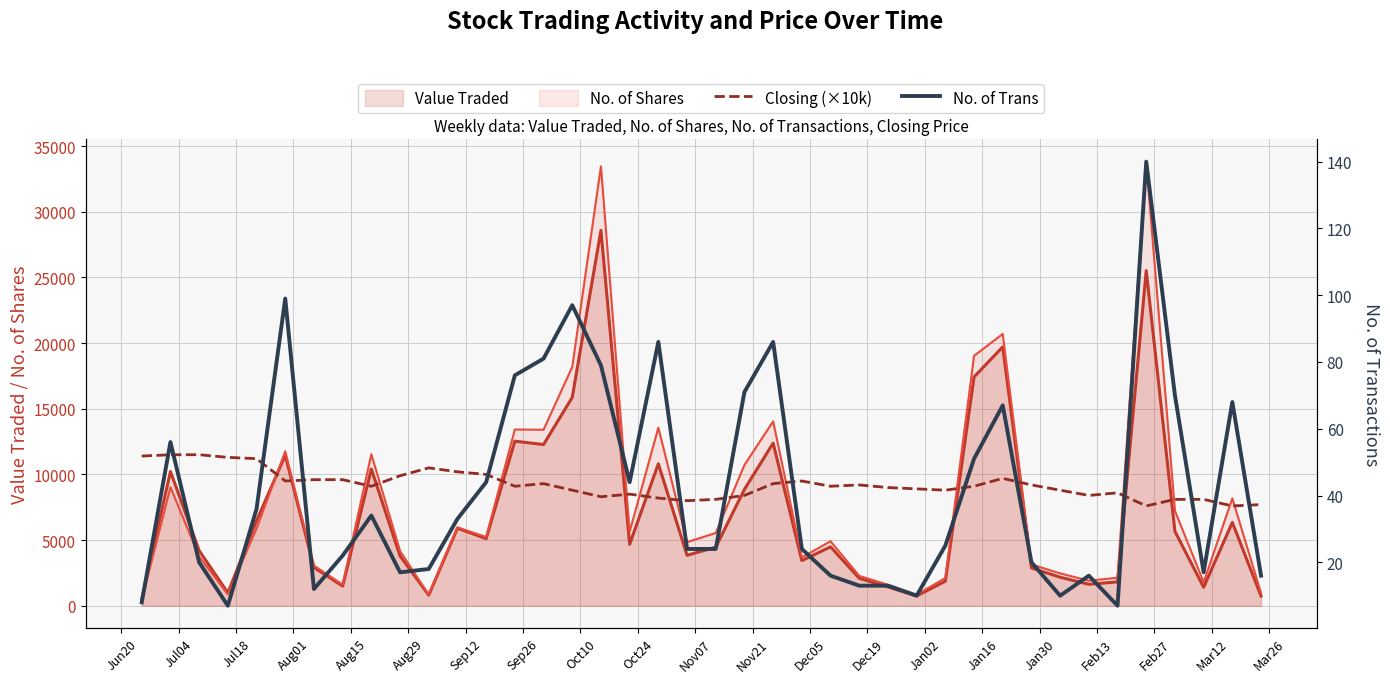

How many values in the Closing (×10k) series exceed 9100?

18